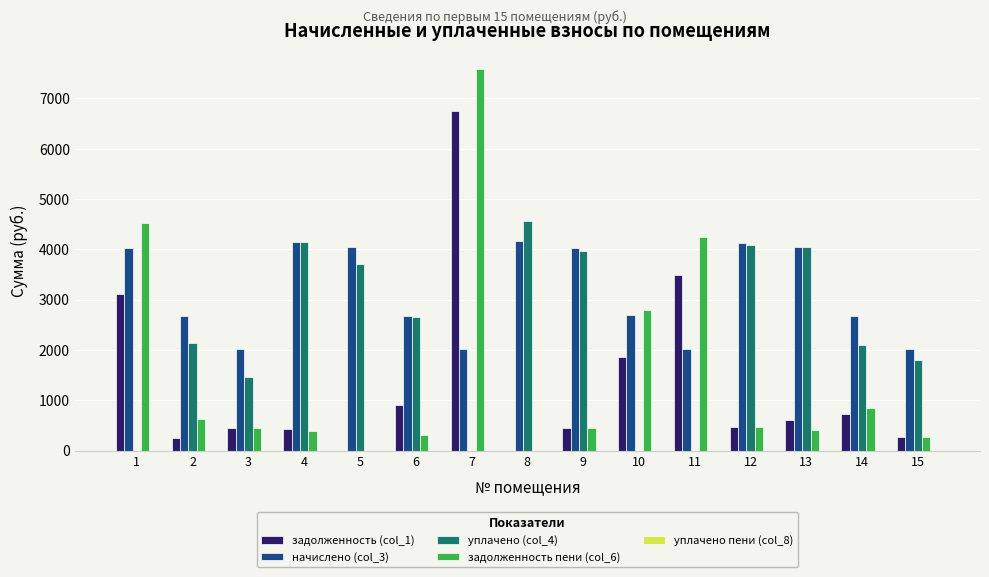

The value of задолженность пени (col_6) at 4 is 681.7. True or false?

False